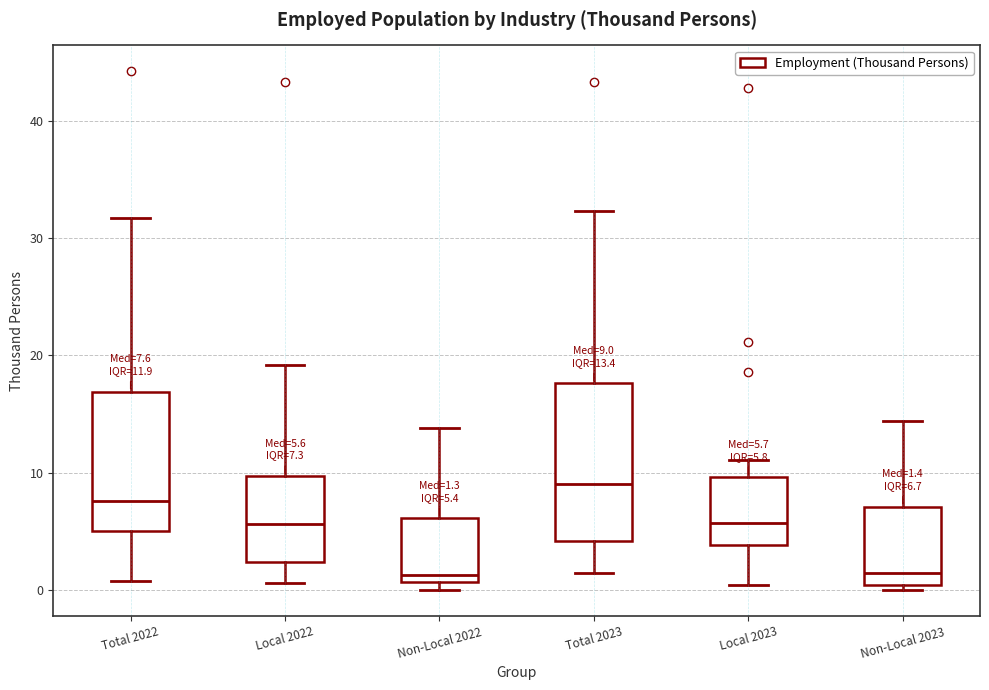

Which box is the tallest, from its lower edge to its upper edge?

Total 2023